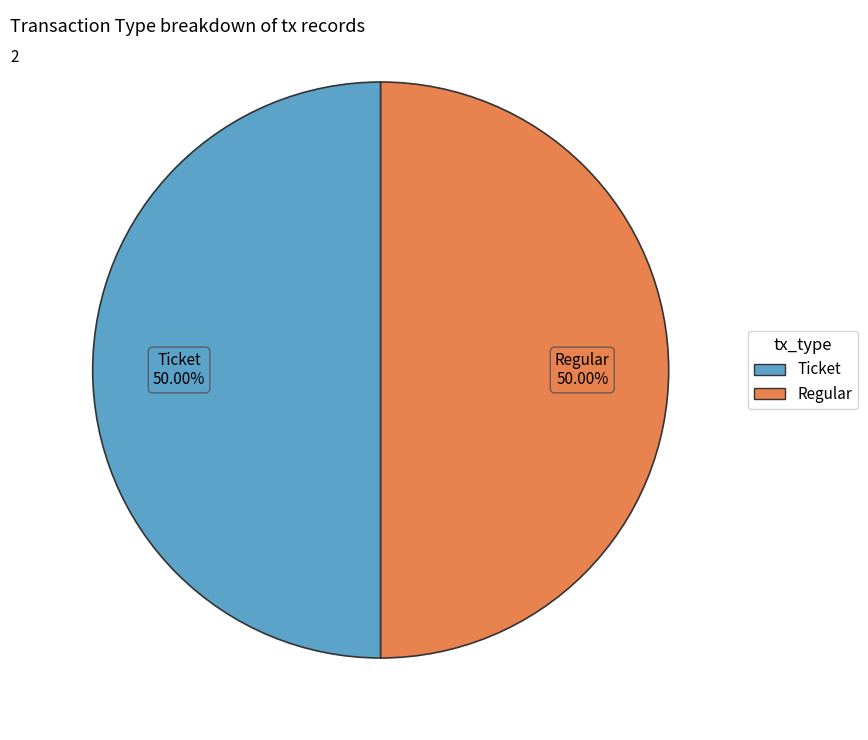

Count the number of slices in the pie.

2